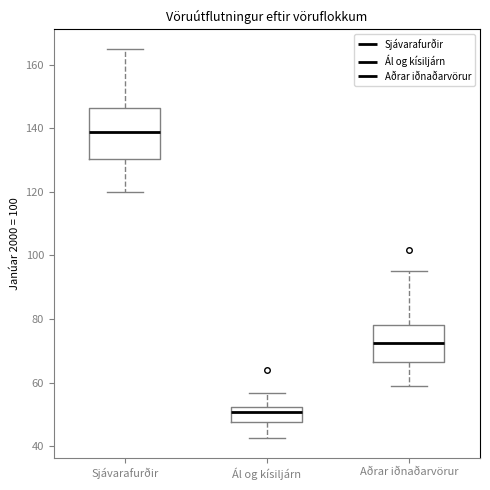

Which box is the tallest, from its lower edge to its upper edge?

Sjávarafurðir